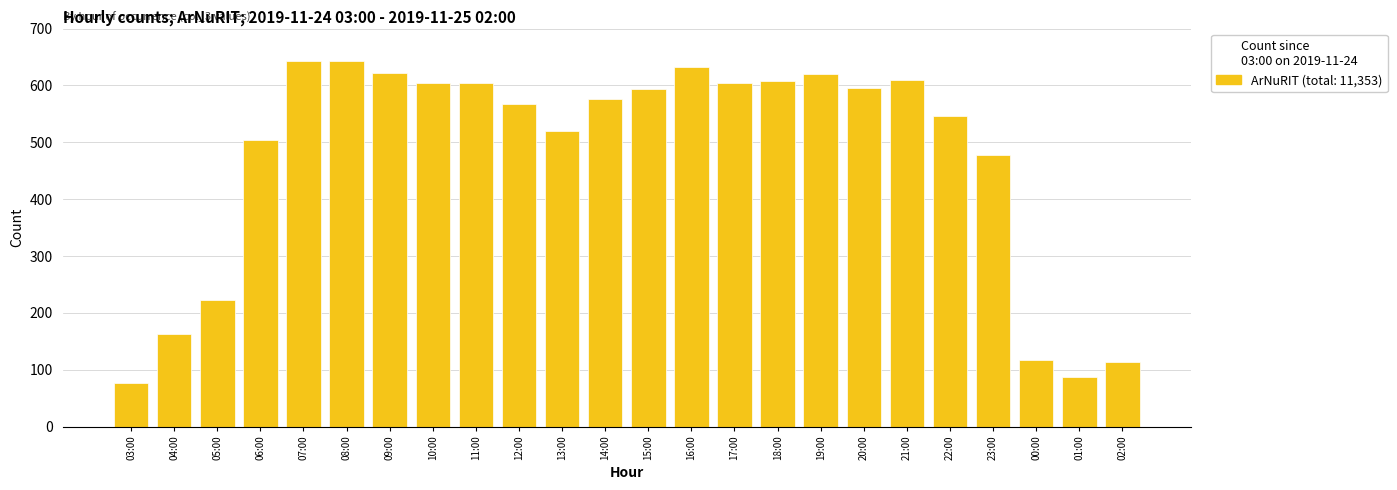

How many categories are shown in the chart?

24